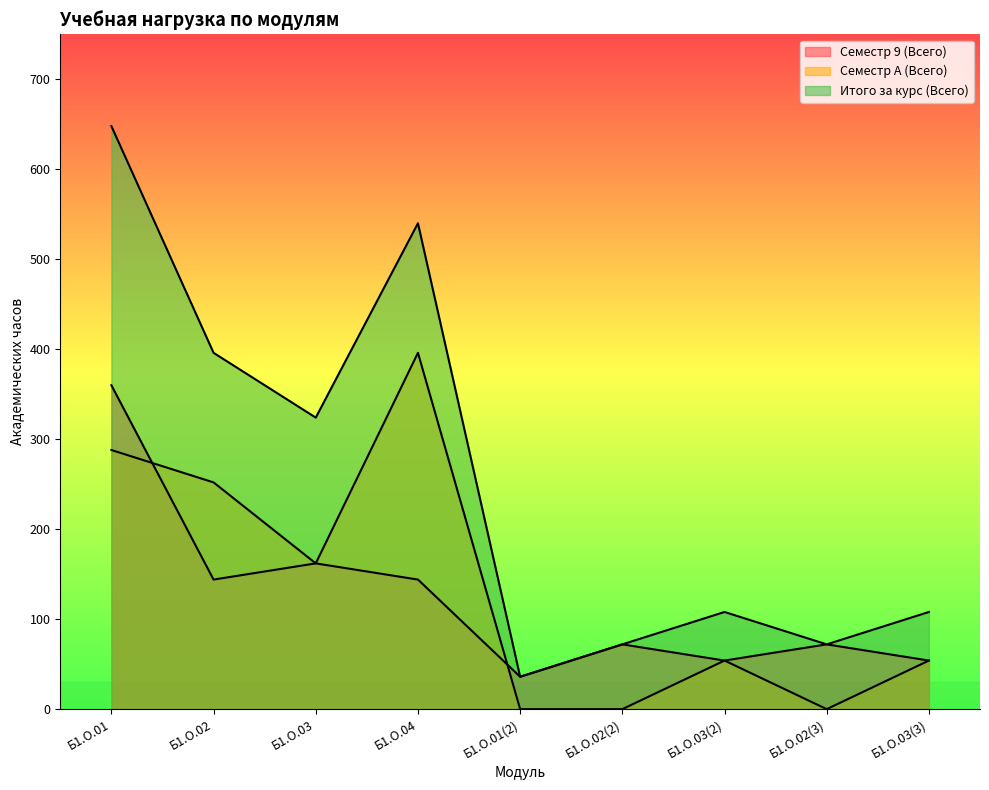

What is the lowest value of the Семестр 9 (Всего) series?

36